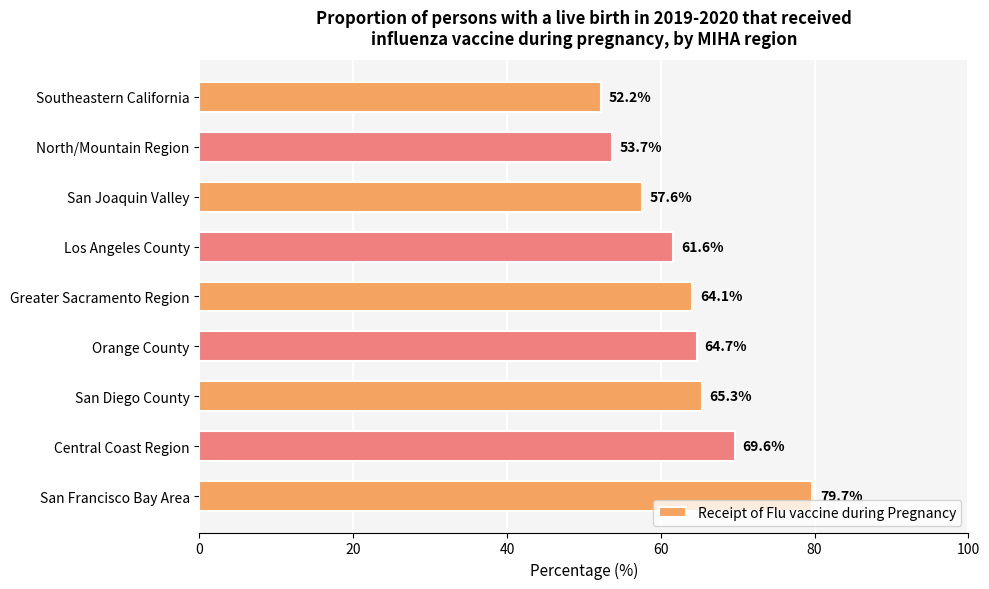

How many categories are shown in the chart?

9